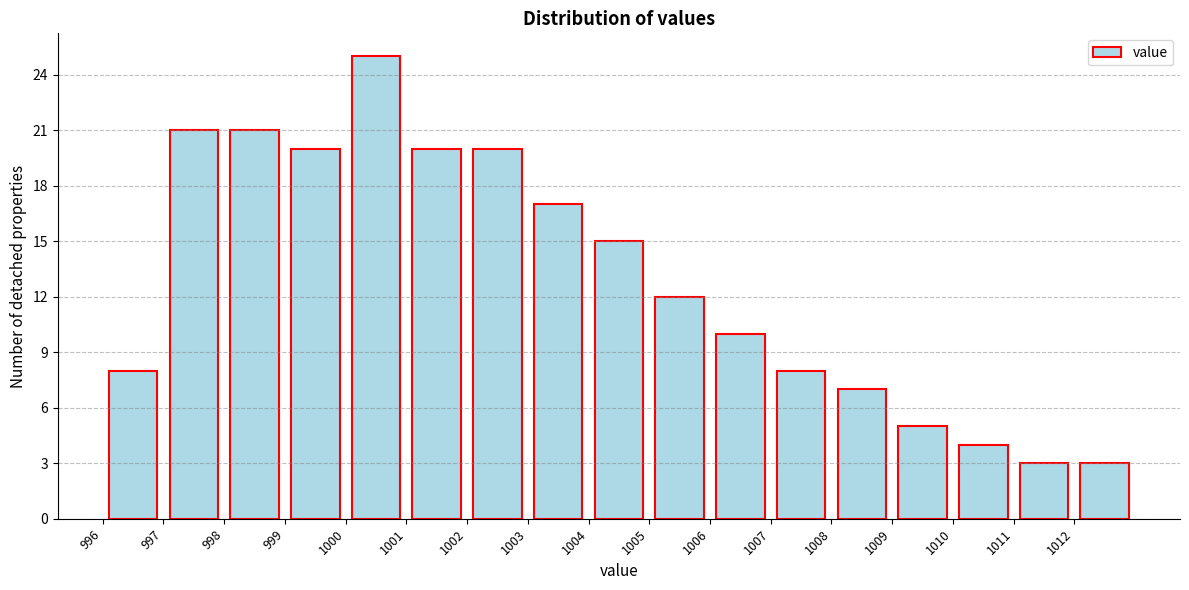

Reading left to right, transcribe this chart: for each bar, give the range it covers on the x-axis and its height. The values are not printed on the chart, so give them approximately, as read against the axis.

996 to 997: 8
997 to 998: 21
998 to 999: 21
999 to 1000: 20
1000 to 1001: 25
1001 to 1002: 20
1002 to 1003: 20
1003 to 1004: 17
1004 to 1005: 15
1005 to 1006: 12
1006 to 1007: 10
1007 to 1008: 8
1008 to 1009: 7
1009 to 1010: 5
1010 to 1011: 4
1011 to 1012: 3
1012 to 1013: 3